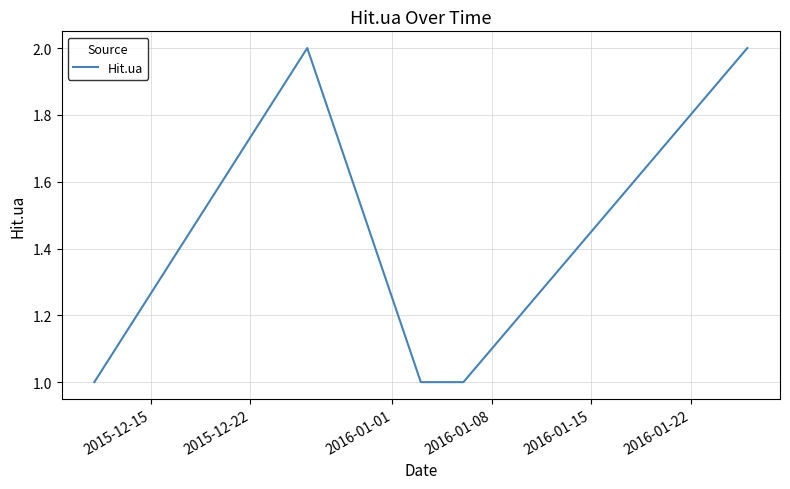

What is the sum of all values?

7